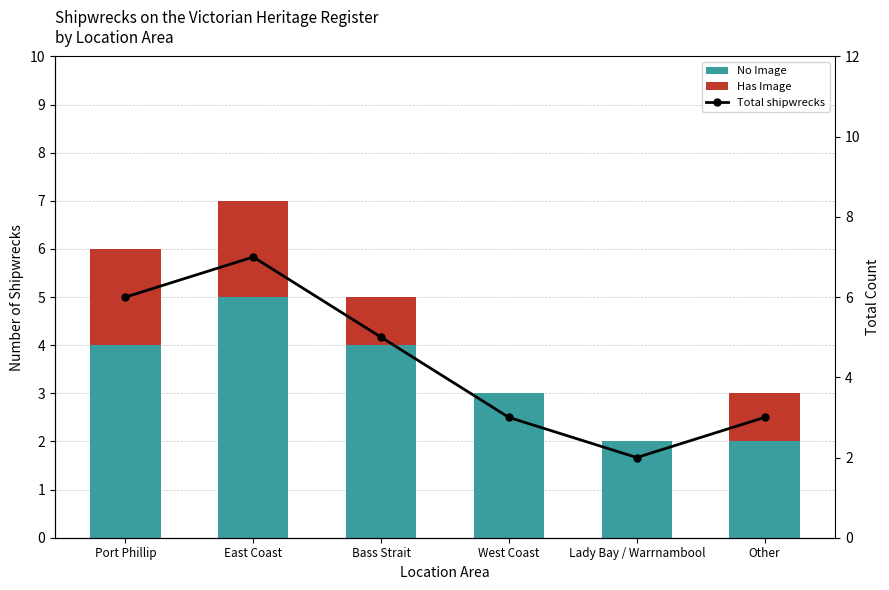

What is the average value of the Has Image series?

1